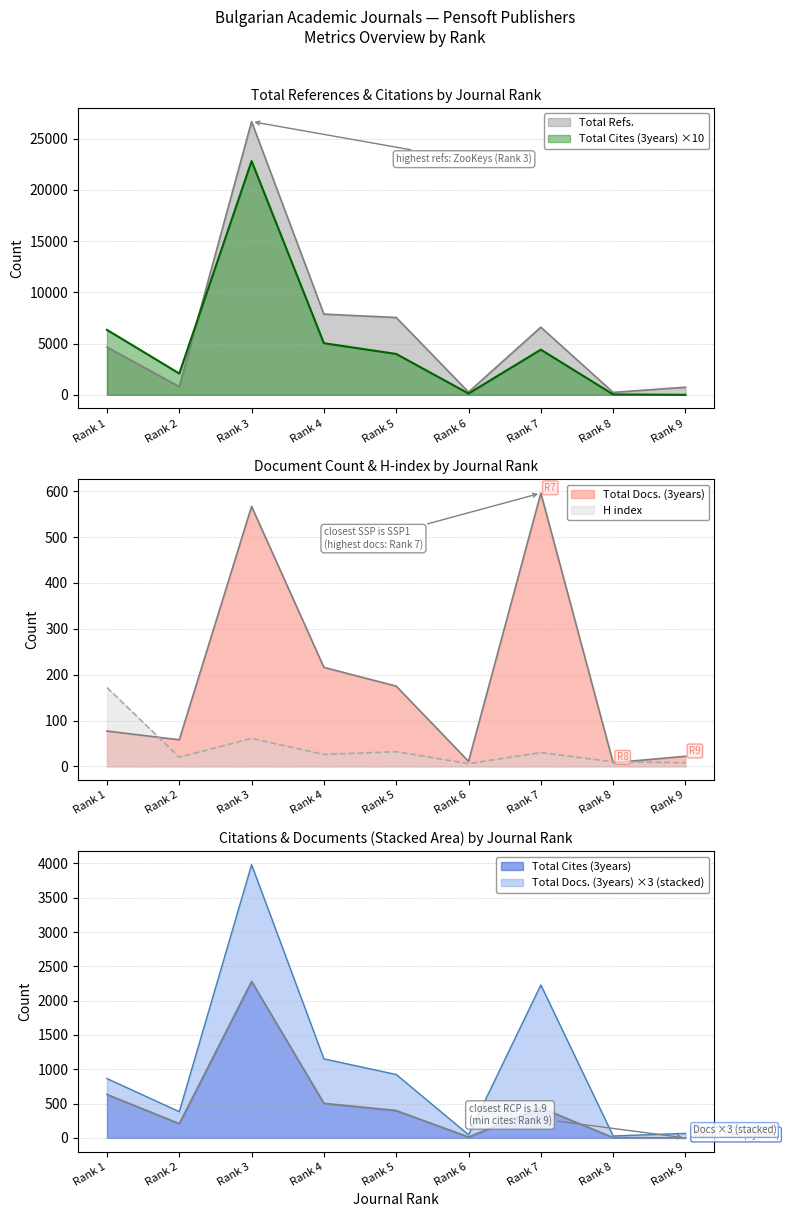

List the series in order of their peak value, lowest first.

H index, Total Docs. (3years), Total Cites (3years), Total Refs.